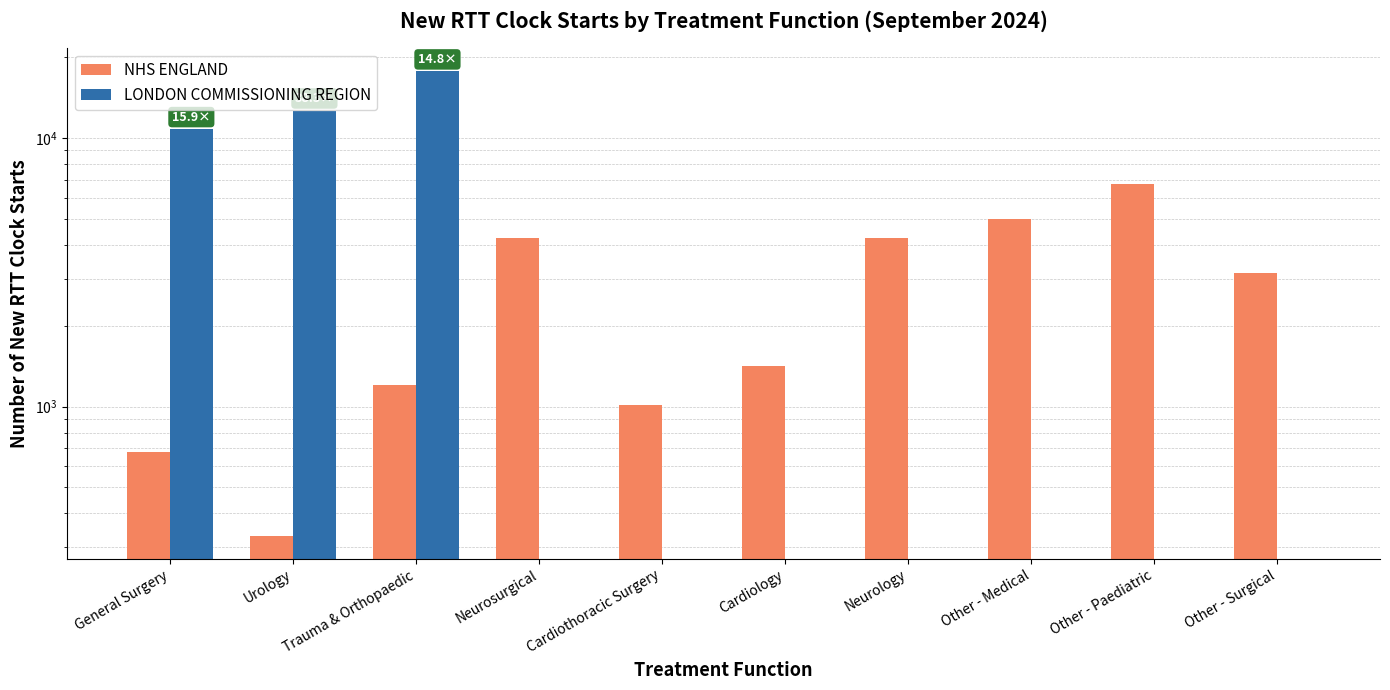

Which series has the largest range (max minus min)?

LONDON COMMISSIONING REGION